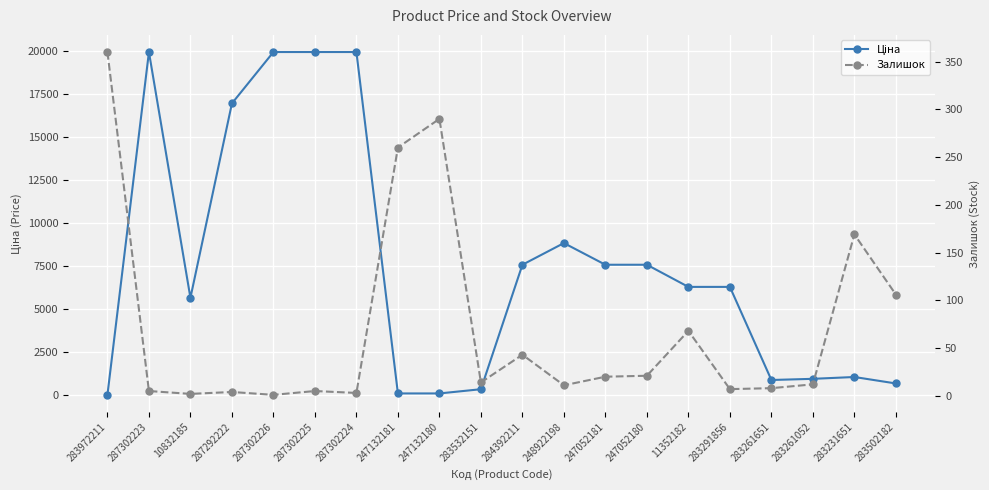

How many distinct data groups are displayed?

2